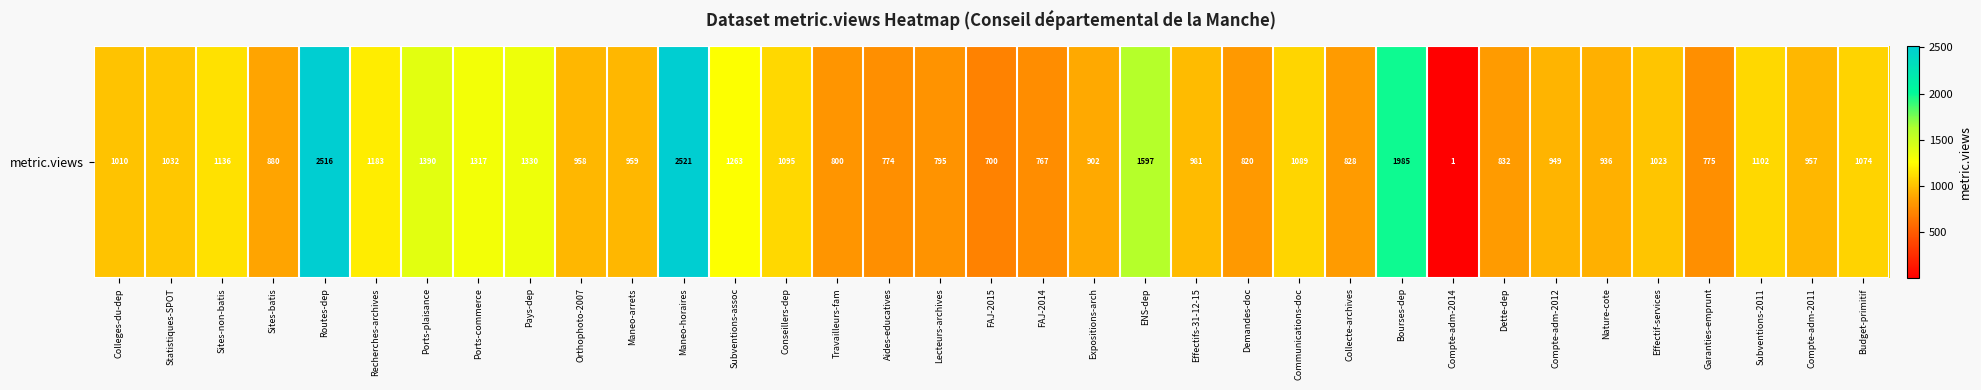

Read the value at Dette-dep, to the nearest 100.

800